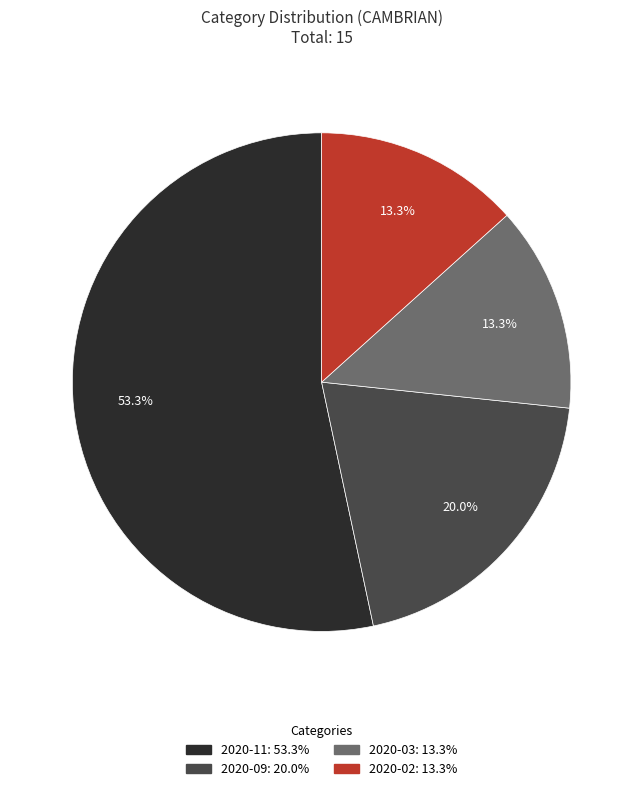

To the nearest percent, what percentage of the pie is 2020-03?

13%